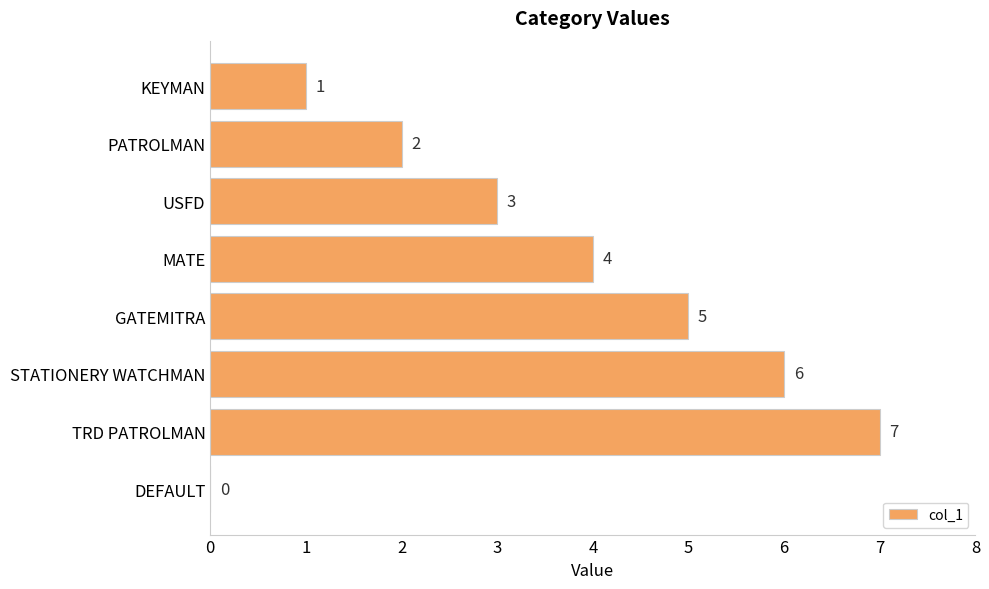

How many series are shown in this chart?

1